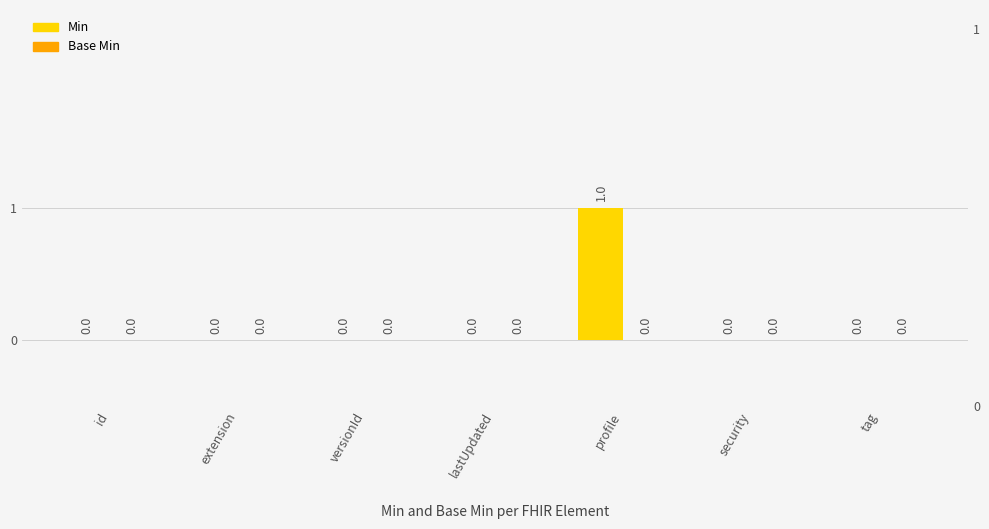

The Base Min series shows 0 at security. True or false?

True